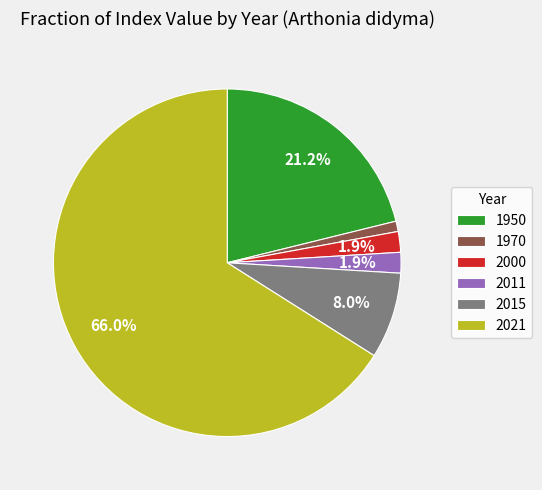

What is the largest slice in the pie chart?

2021